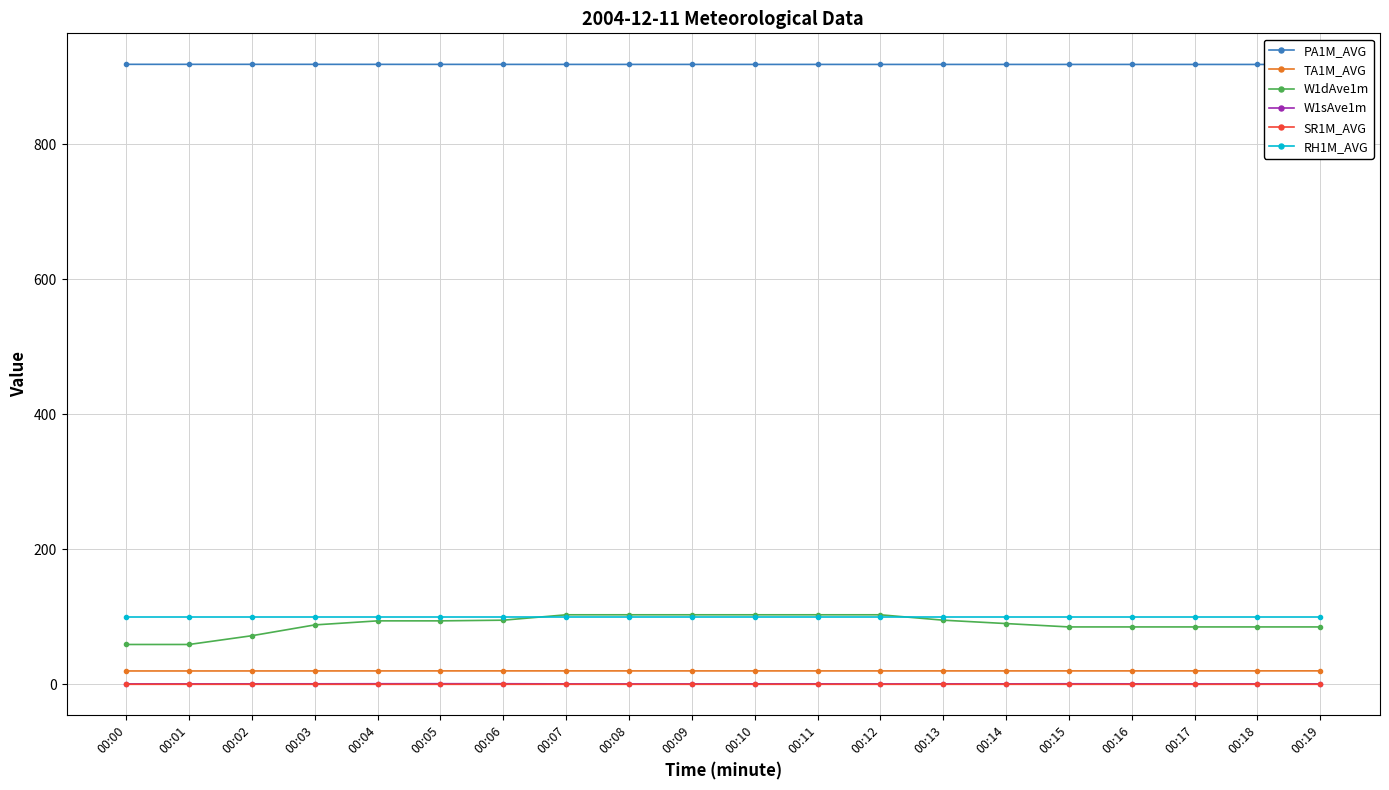

True or false: PA1M_AVG and W1dAve1m cross at least once.

False